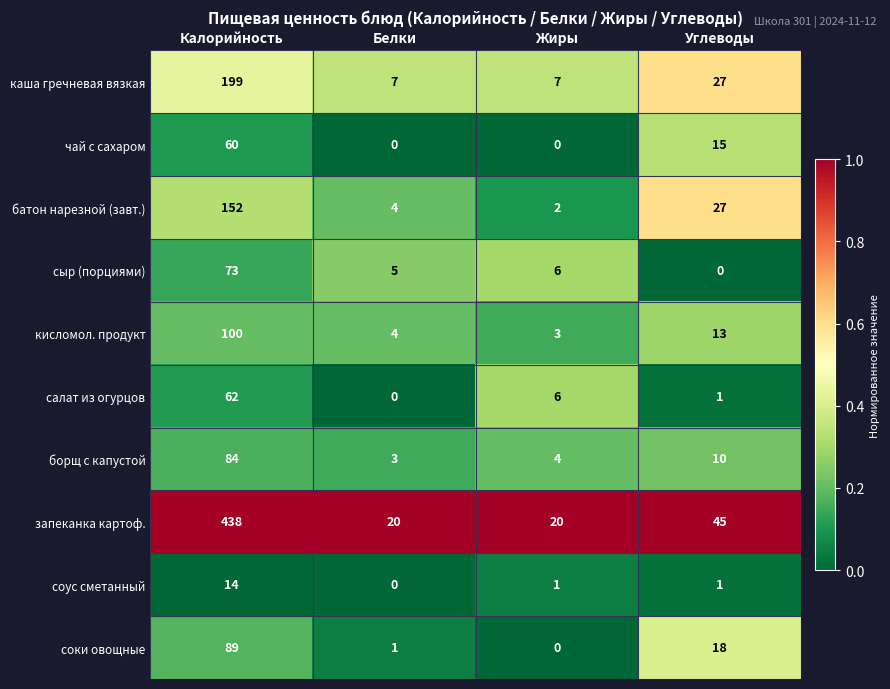

Rank the series by their maximum value, from lowest to highest.

соус сметанный, чай с сахаром, салат из огурцов, сыр (порциями), борщ с капустой, соки овощные, кисломол. продукт, батон нарезной (завт.), каша гречневая вязкая, запеканка картоф.